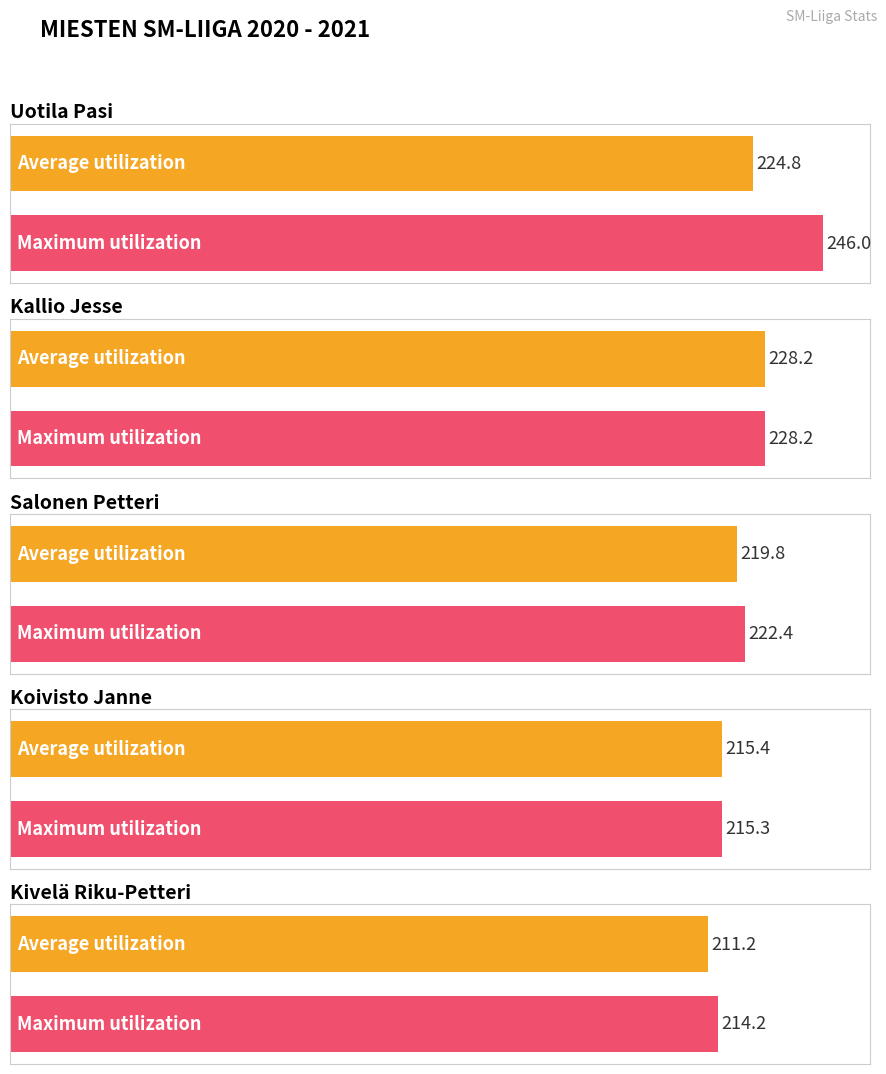

Is it true that Average utilization equals 219.8 at Salonen Petteri?

True